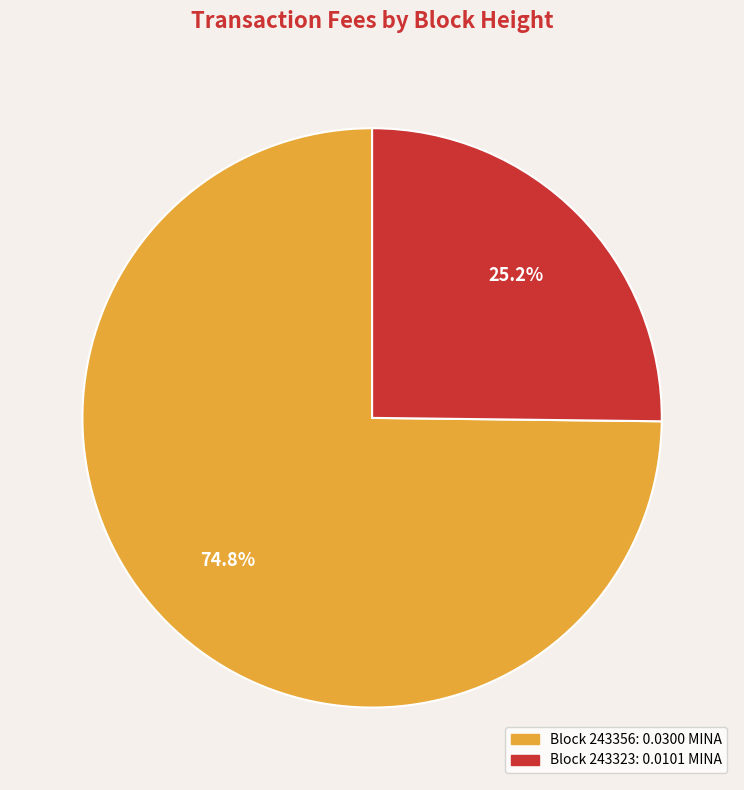

Is there any slice that represents more than half of the pie?

Yes